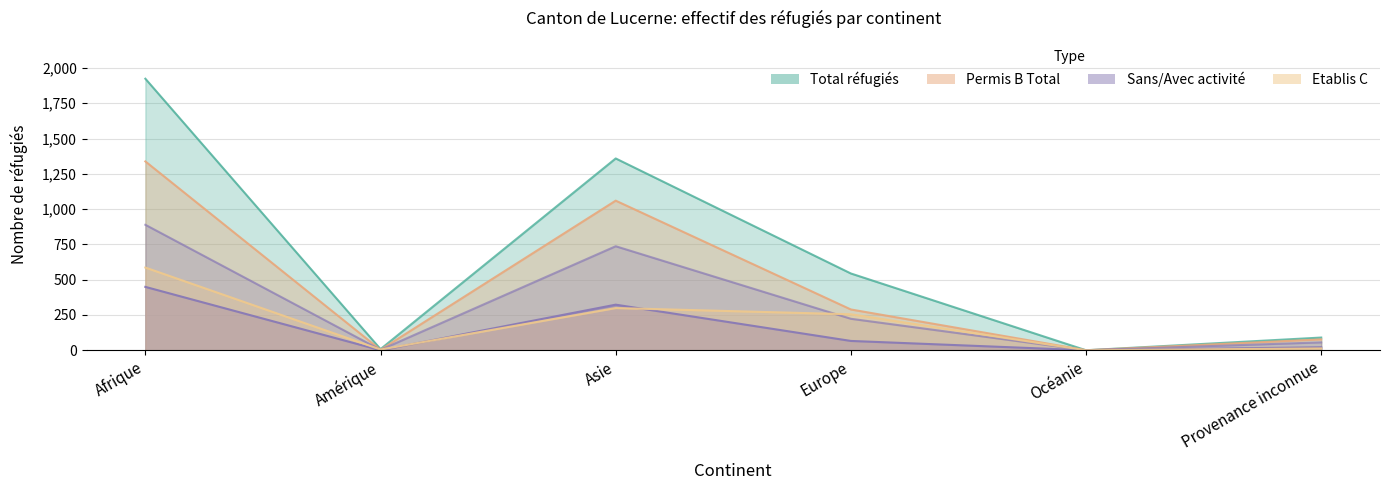

What is the difference between the maximum and minimum values in the Total réfugiés series?

1924